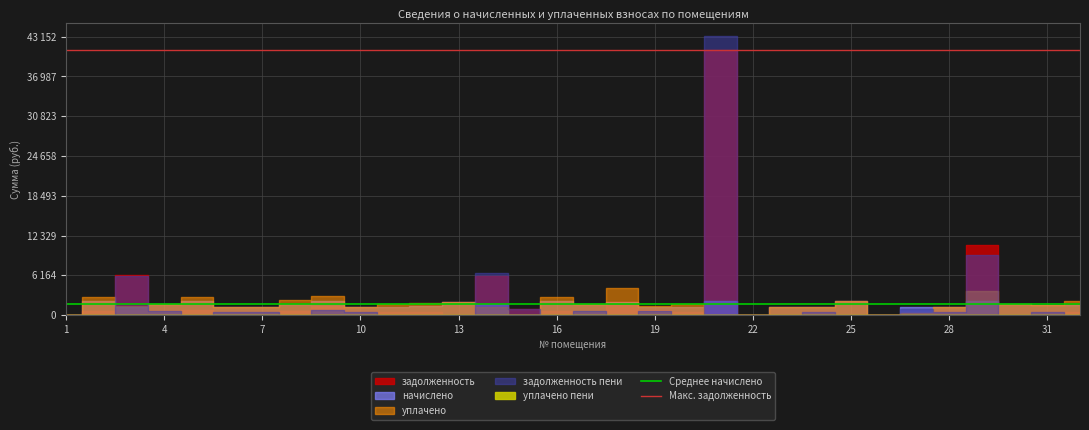

What is the value of the Макс. задолженность point at the 2nd from the left?

41097.5